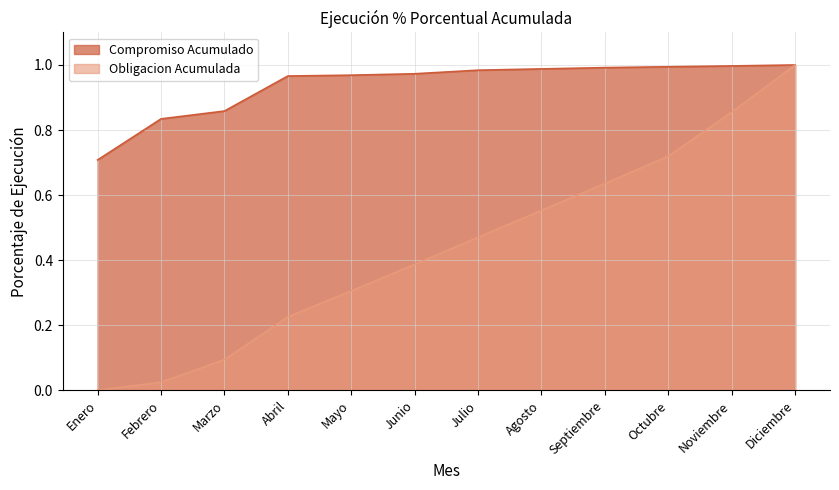

What are all the series names shown in the legend?

Compromiso Acumulado, Obligacion Acumulada